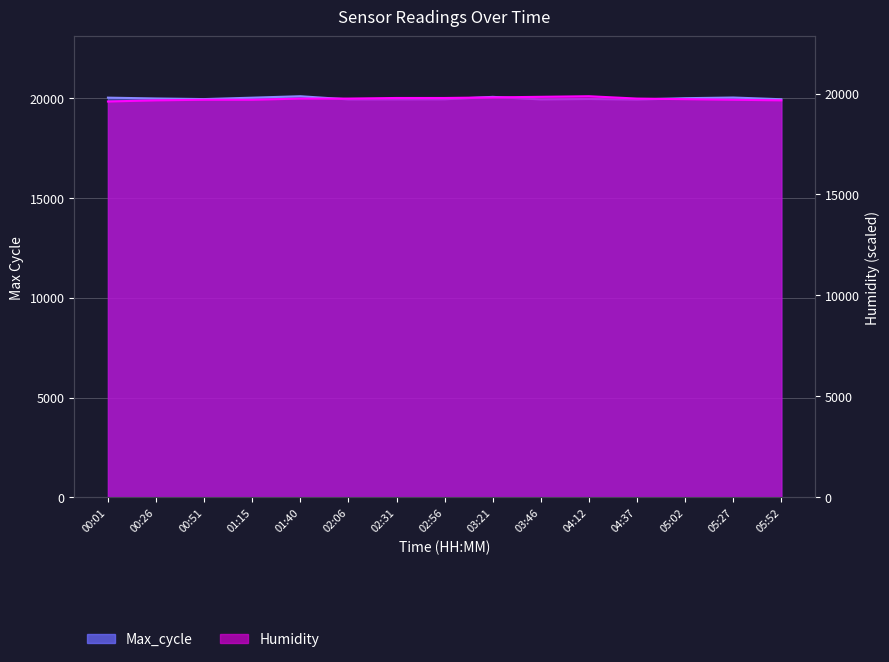

Rank the categories by value from lowest to highest.

04:37, 02:06, 03:46, 02:31, 02:56, 05:52, 00:51, 04:12, 00:26, 05:02, 01:15, 00:01, 05:27, 03:21, 01:40